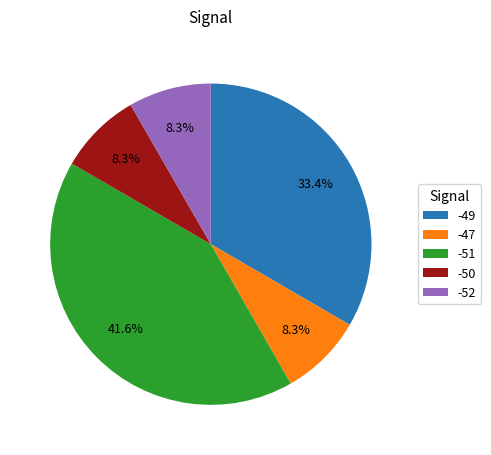

Between -51 and -50, which is larger?

-51